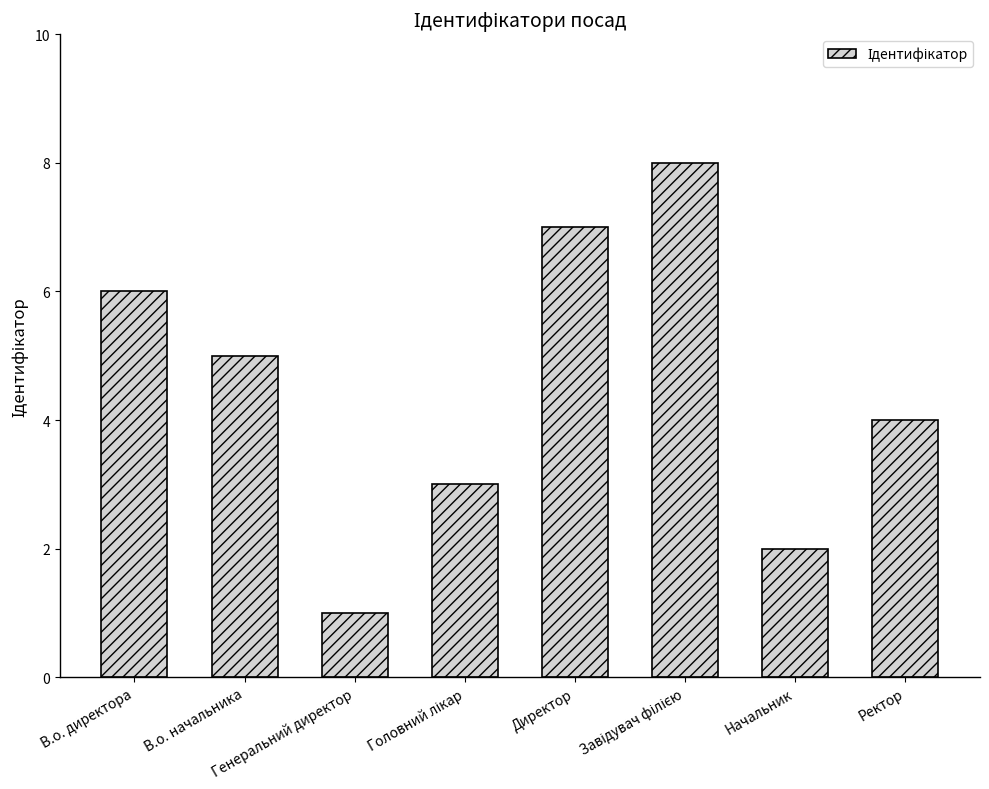

What is the minimum value shown in the chart?

1